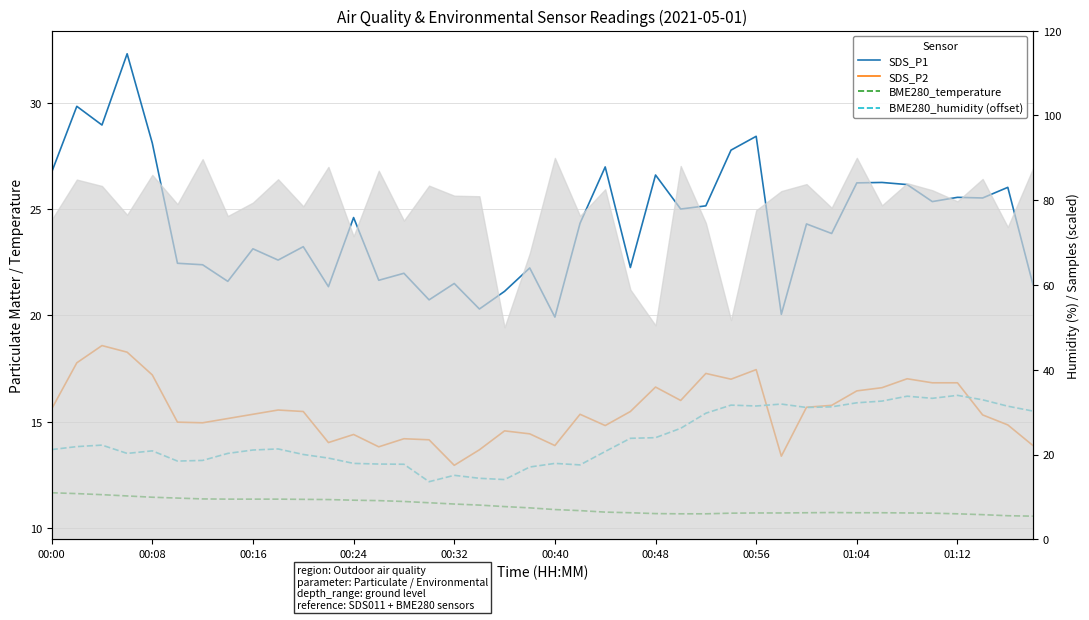

Where is BME280_temperature nearest to the value 11?

18